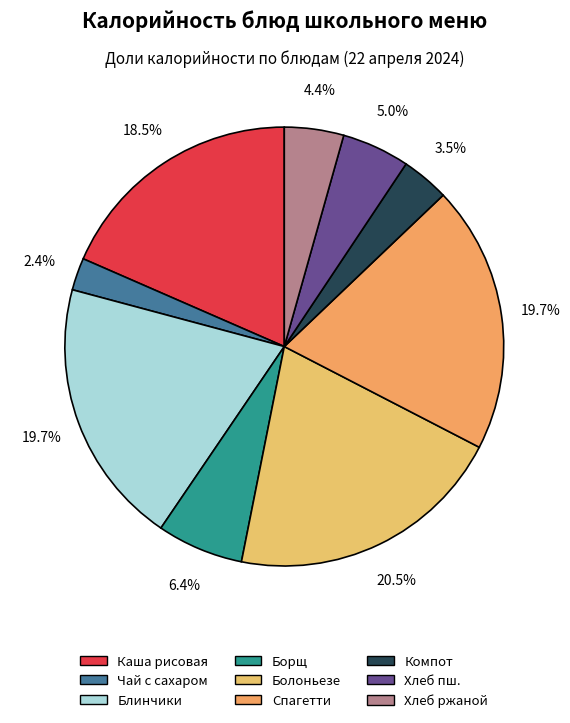

How many slices are in this pie chart?

9